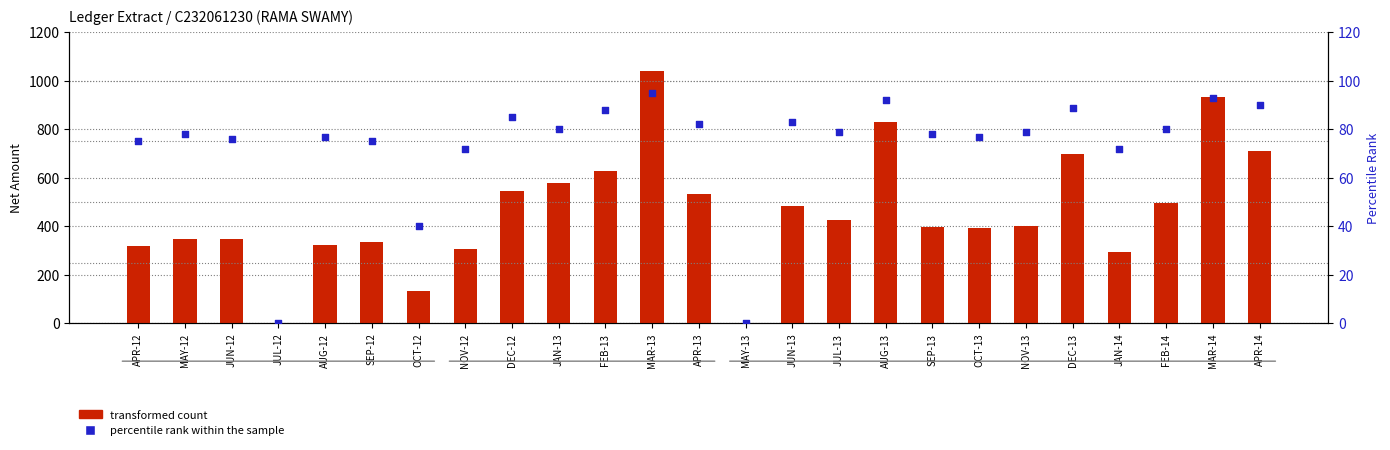

At how many categories does at least one series exceed 740?

3